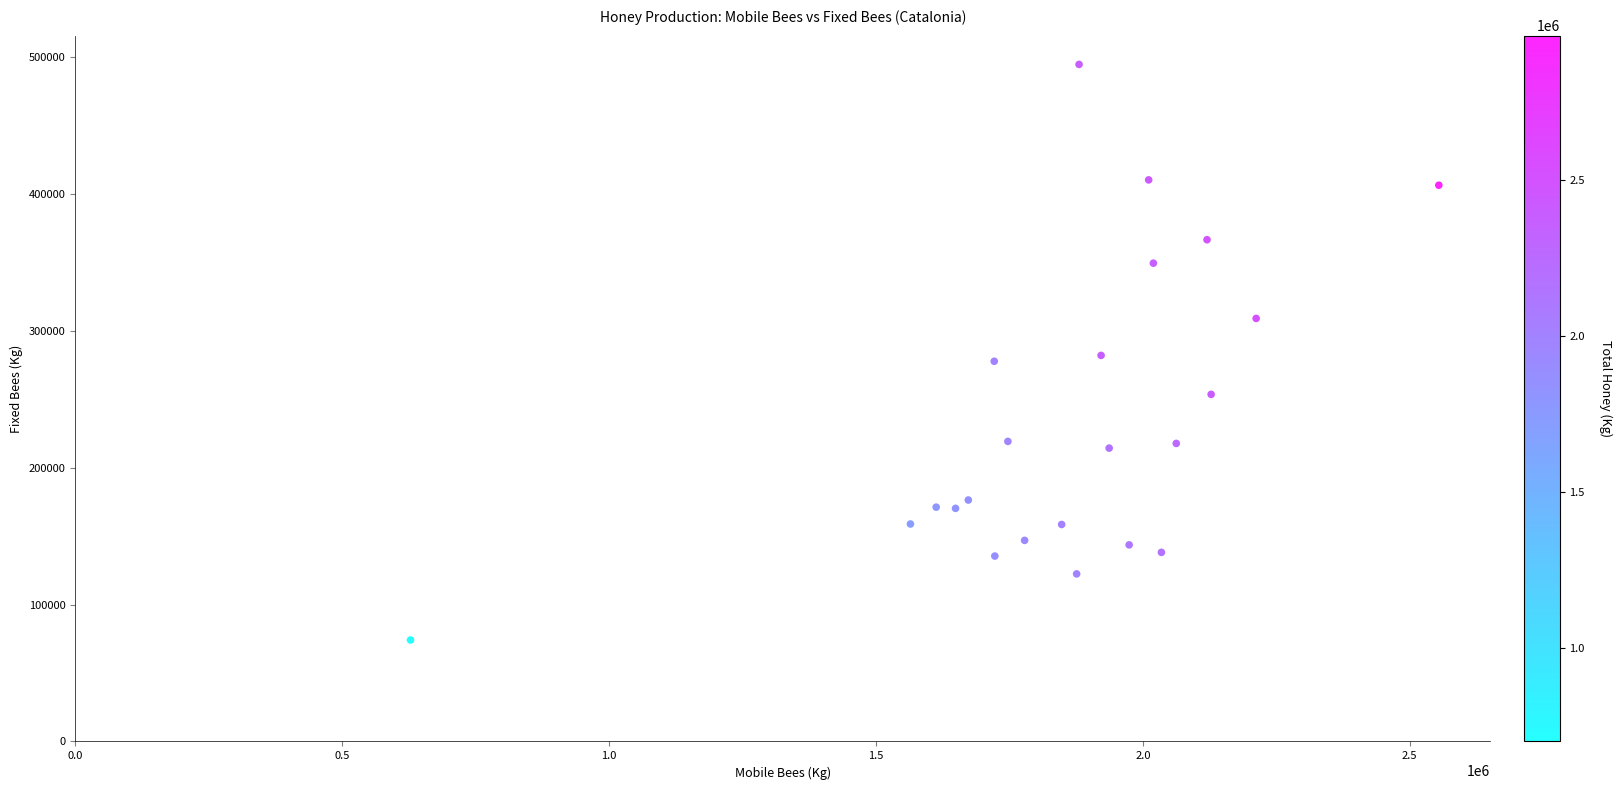

What is the range of X values (max minus min)?

1926689